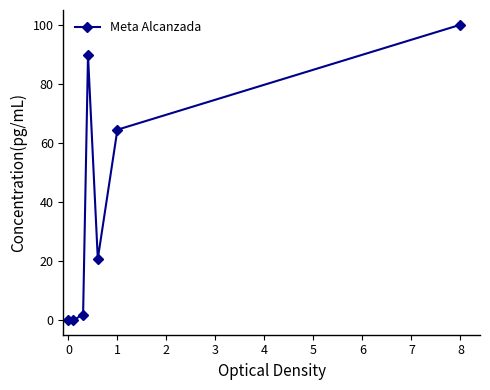

How many points are higher than both their immediate neighbors (excluding endpoints)?

1